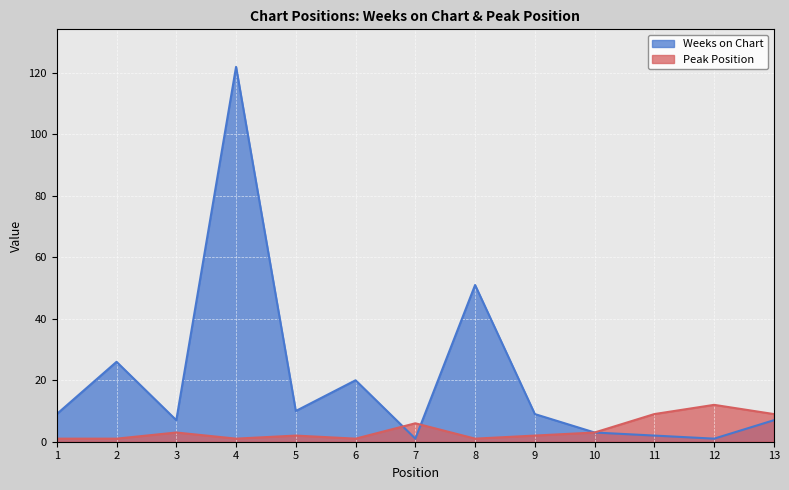

Which has a higher value, 3 or 13?

3